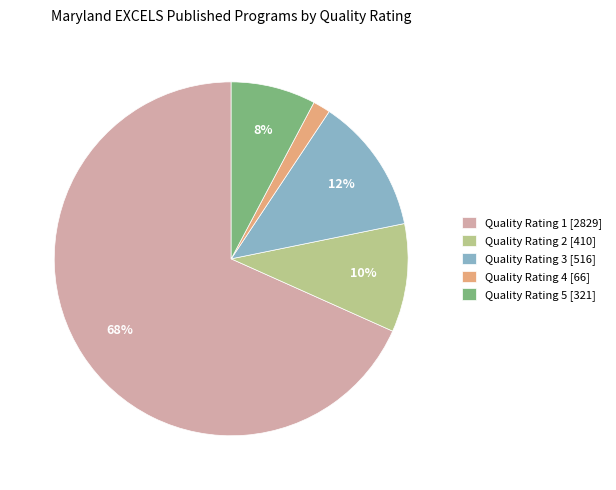

Is it true that Quality Rating 2 is 1% of the pie?

False